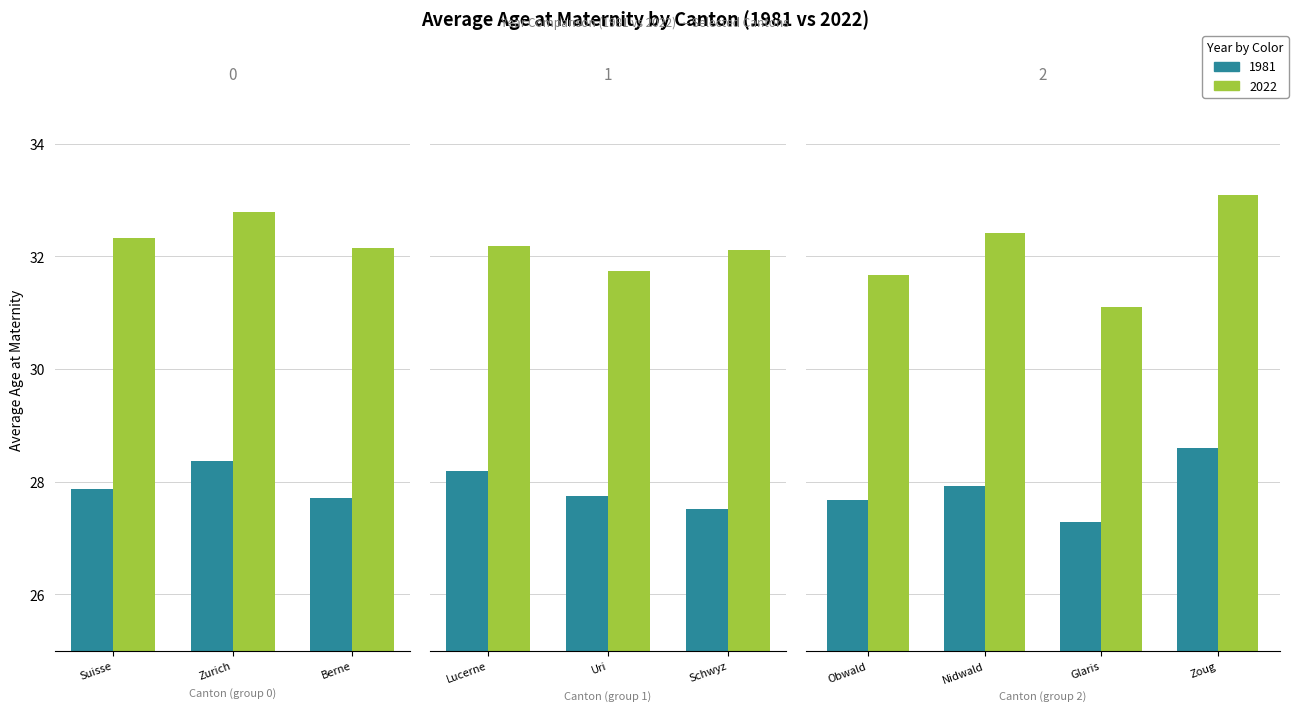

What is the difference between the 1981 values at Berne and Lucerne?

0.5